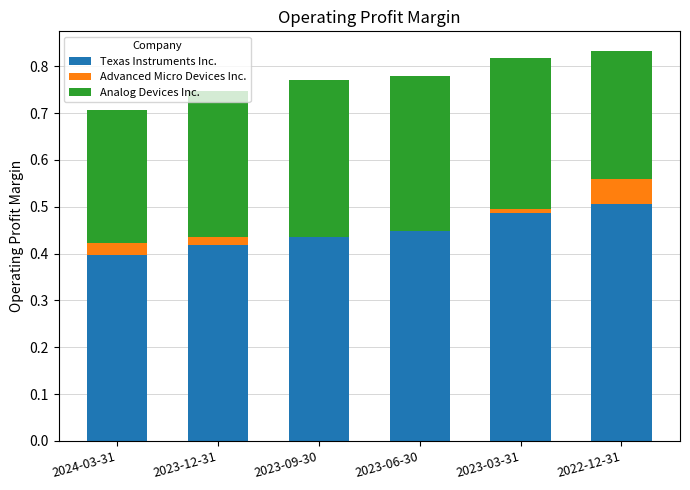

Reading right to left, transcribe all the data shown in this chart.

Texas Instruments Inc.: 2022-12-31=0.5	2023-03-31=0.5	2023-06-30=0.5	2023-09-30=0.4	2023-12-31=0.4	2024-03-31=0.4
Advanced Micro Devices Inc.: 2022-12-31=0.1	2023-03-31=0.0	2023-06-30=-0.0	2023-09-30=-0.0	2023-12-31=0.0	2024-03-31=0.0
Analog Devices Inc.: 2022-12-31=0.3	2023-03-31=0.3	2023-06-30=0.3	2023-09-30=0.3	2023-12-31=0.3	2024-03-31=0.3